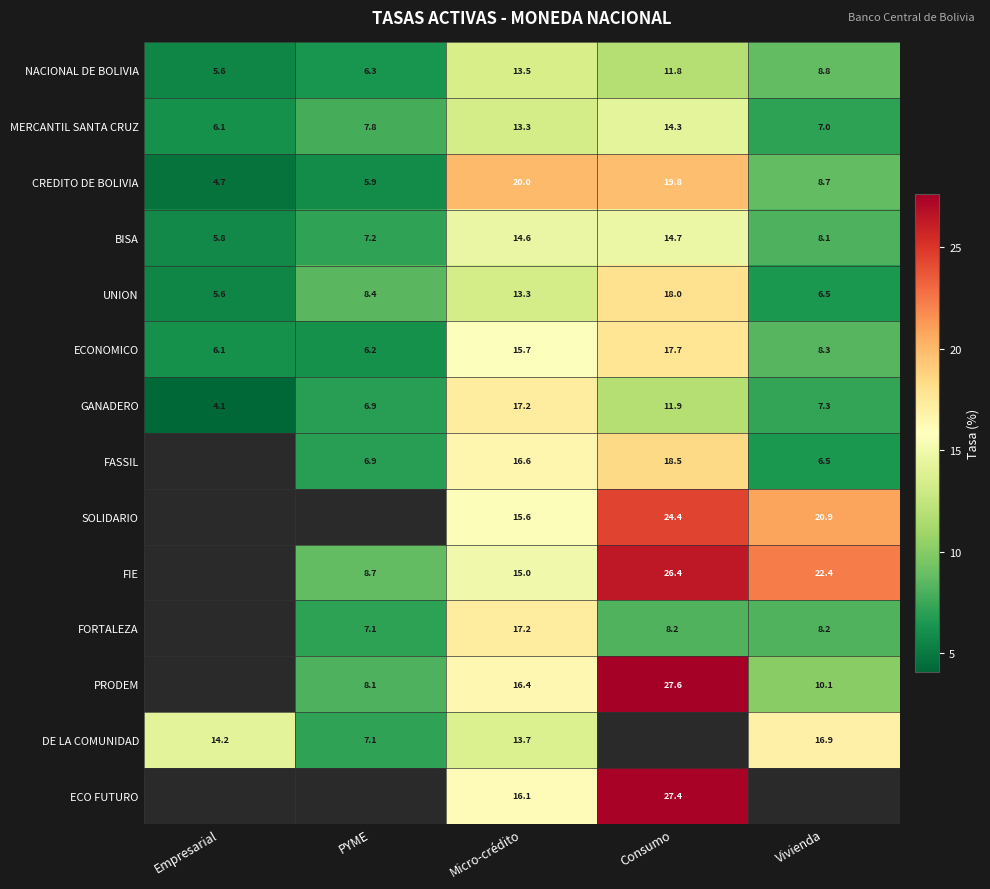

What is the sum of the MERCANTIL SANTA CRUZ values at Empresarial and Consumo?

20.4